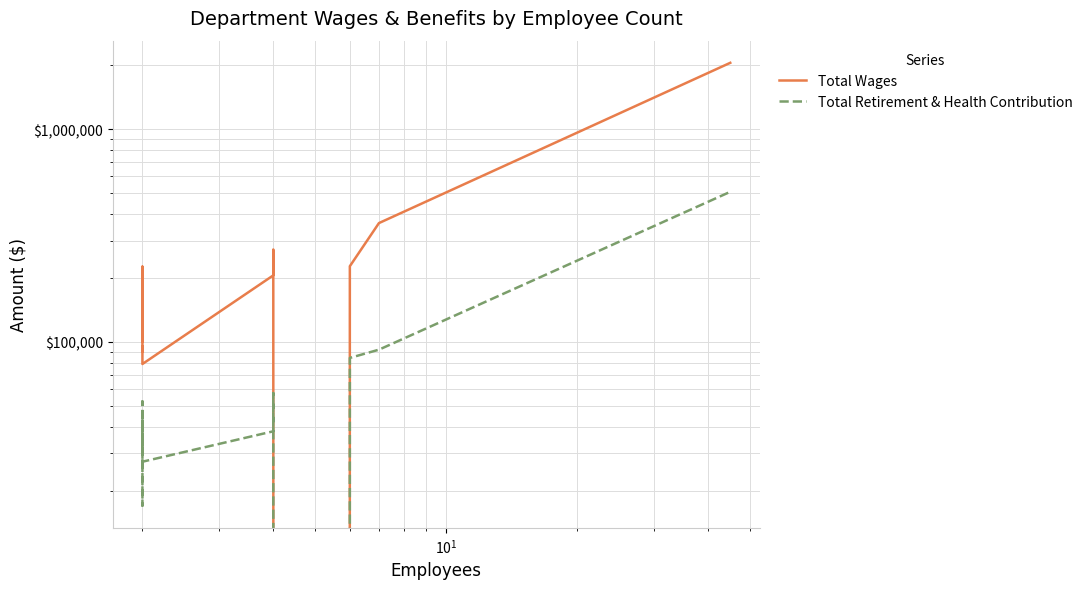

In Total Retirement & Health Contribution, how many points are higher than both neighbors (excluding endpoints)?

3